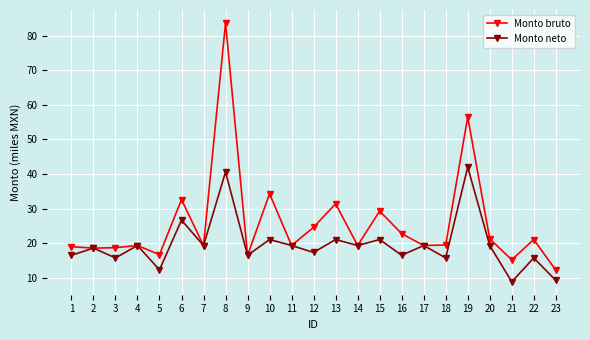

How many series are shown in this chart?

2